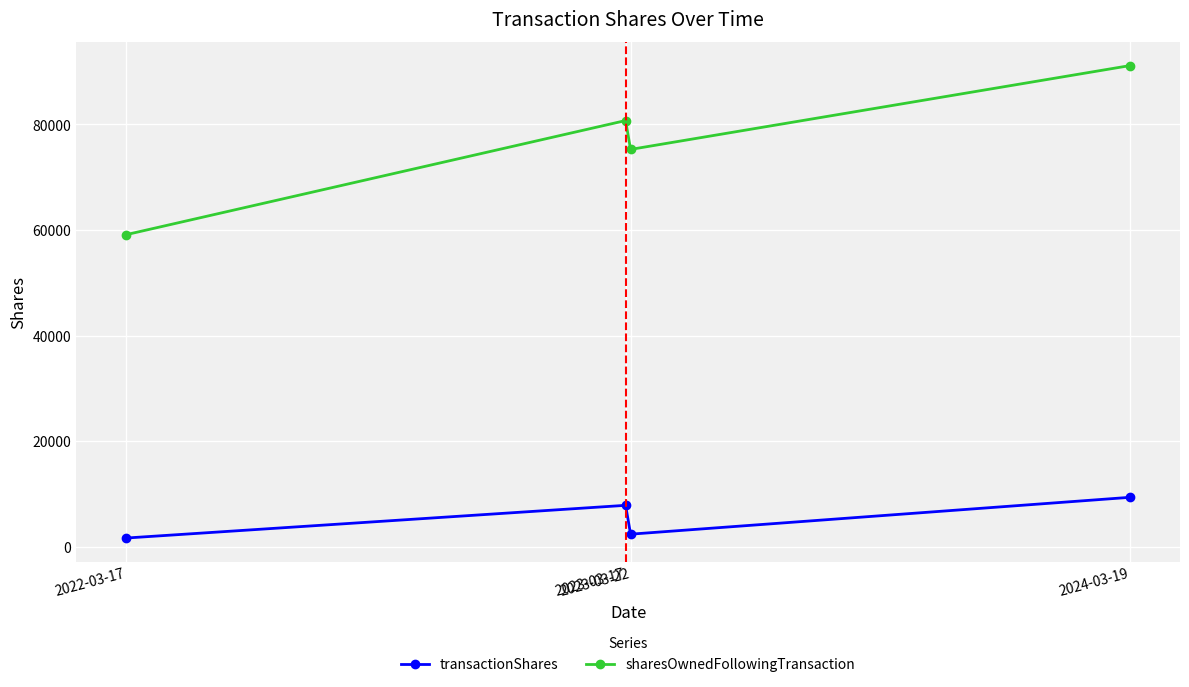

What is the label of the 3rd point from the right?

2023-03-17